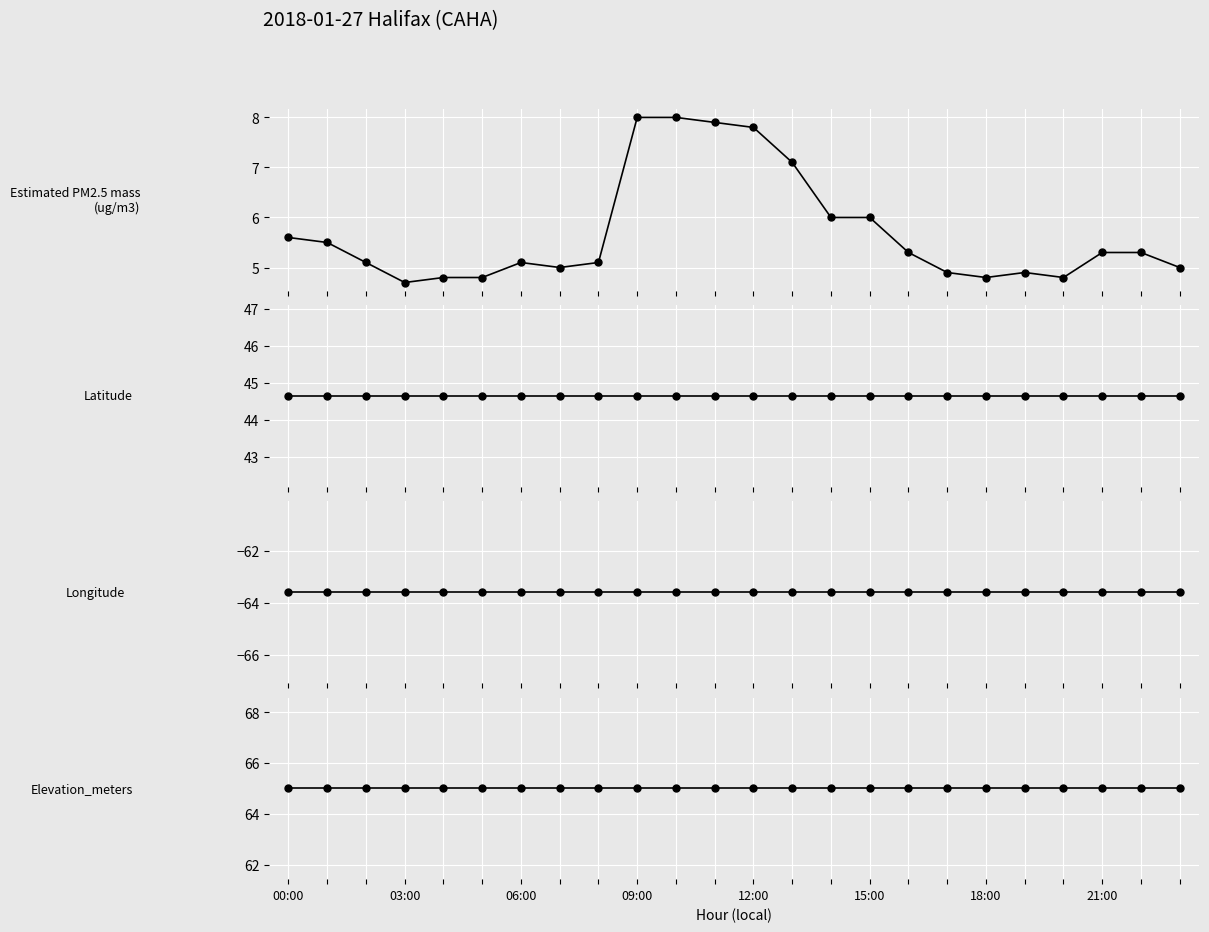

What is the value of the Longitude point at the 9th from the left?

-63.6